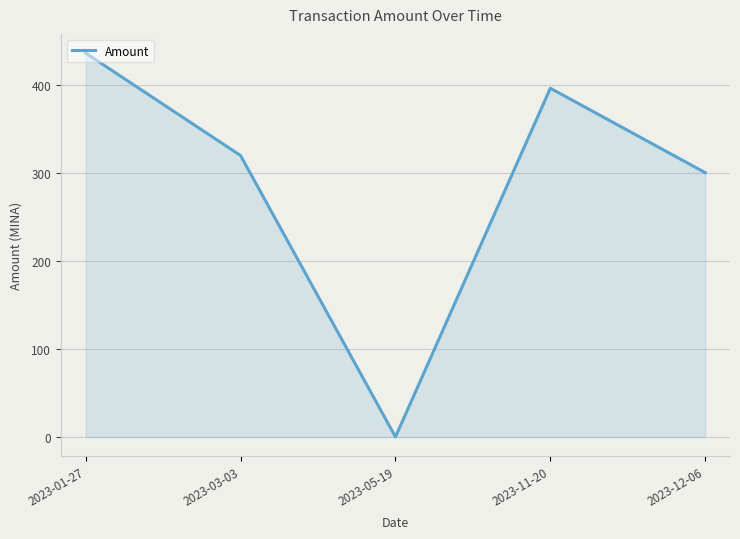

What is the change in value from 2023-11-20 to 2023-12-06?

-95.9